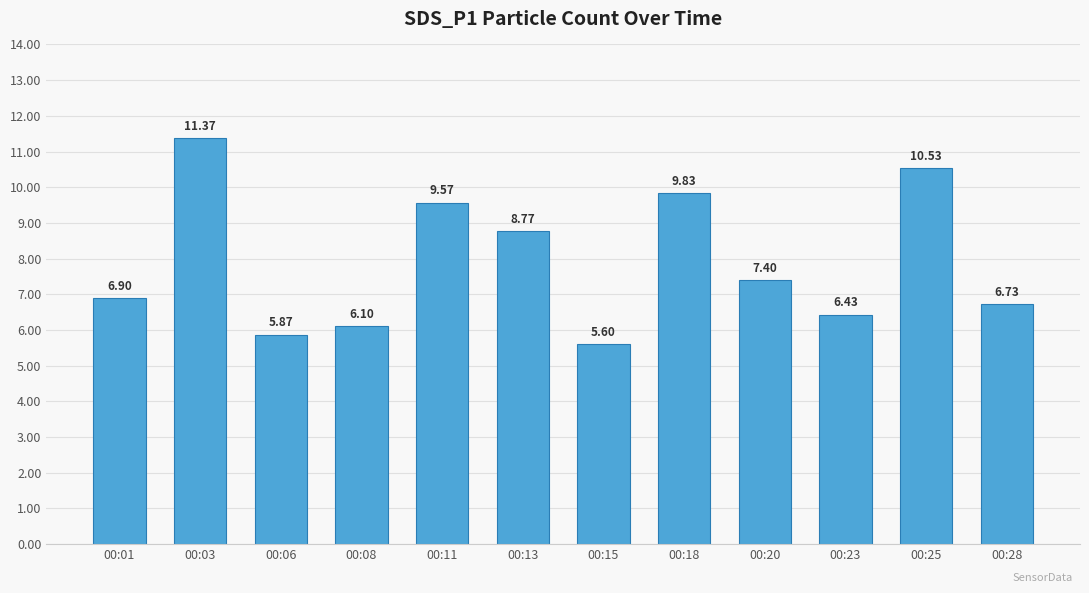

What is the maximum value shown in the chart?

11.4